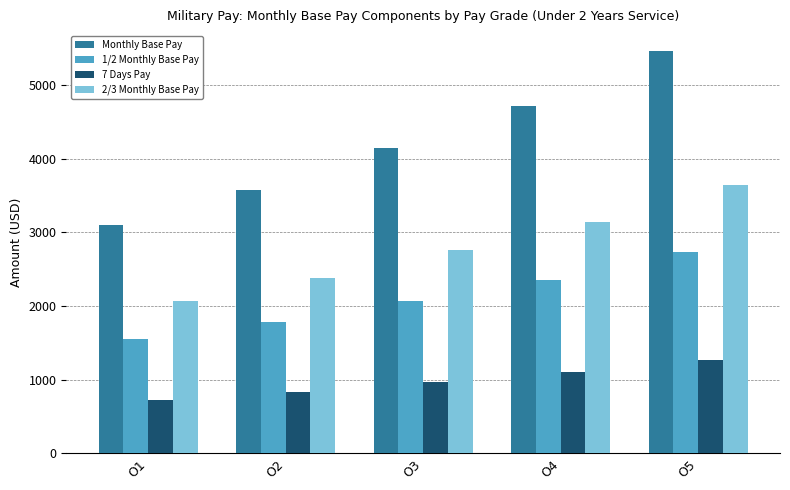

Does the chart contain stacked bars?

No